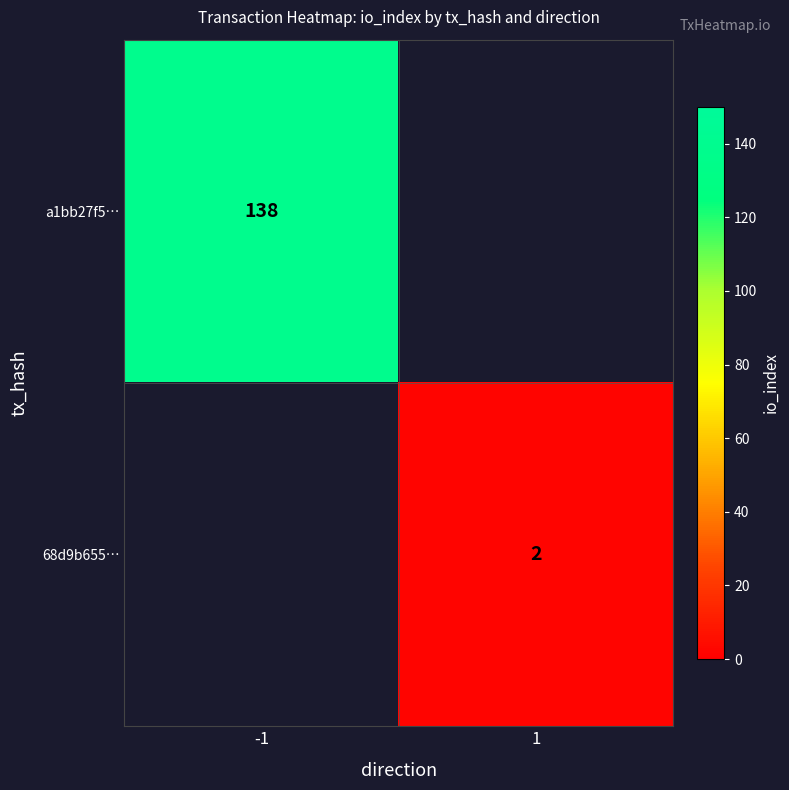

The 68d9b655… series shows 3 at 1. True or false?

False